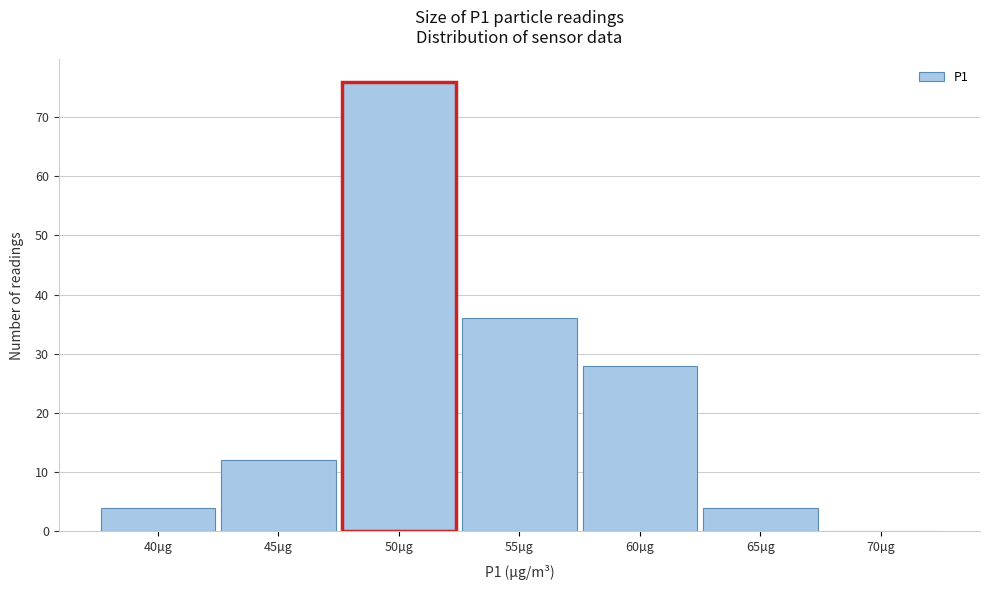

Reading left to right, transcribe all the data shown in this chart.

40µg=4	45µg=12	50µg=76	55µg=36	60µg=28	65µg=4	70µg=0